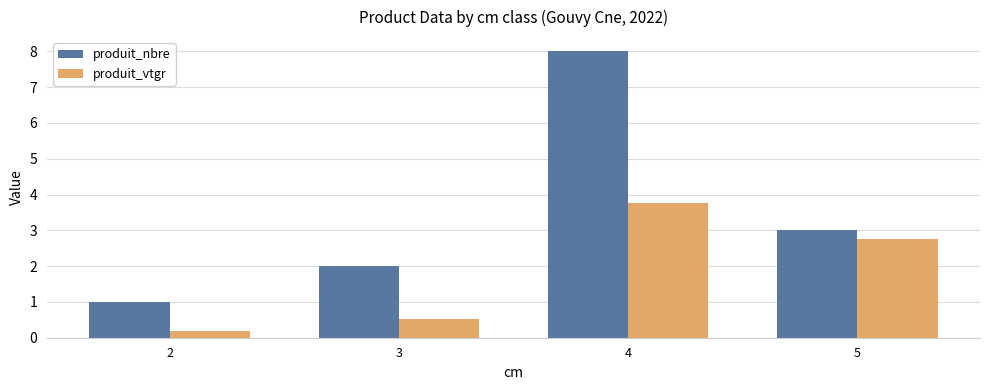

How many bars are there in each group?

2